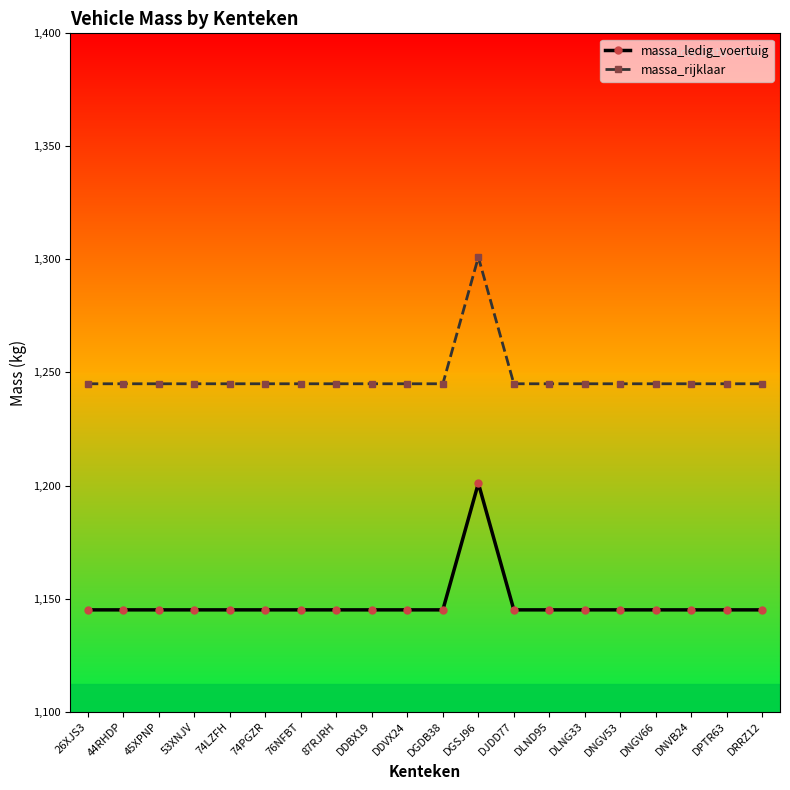

Is the value of massa_rijklaar at DLND95 greater than the value of massa_ledig_voertuig at 26XJS3?

Yes